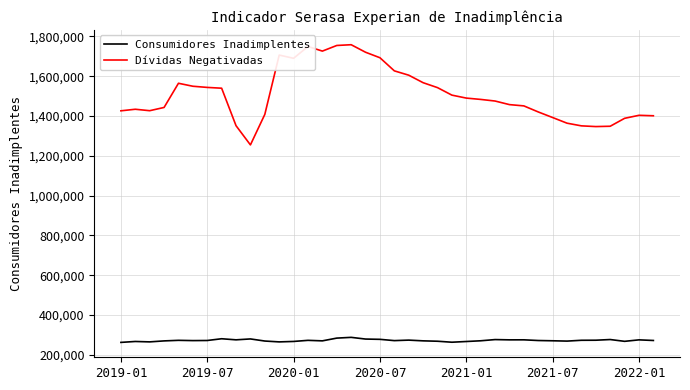

What is the difference between the maximum and second lowest values in the Consumidores Inadimplentes series?

24426